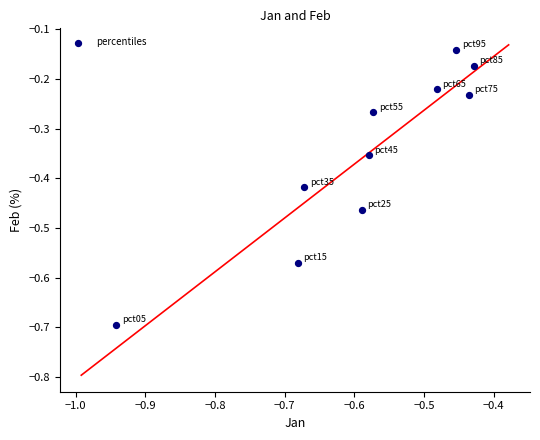

What is the range of Y values (max minus min)?

0.6